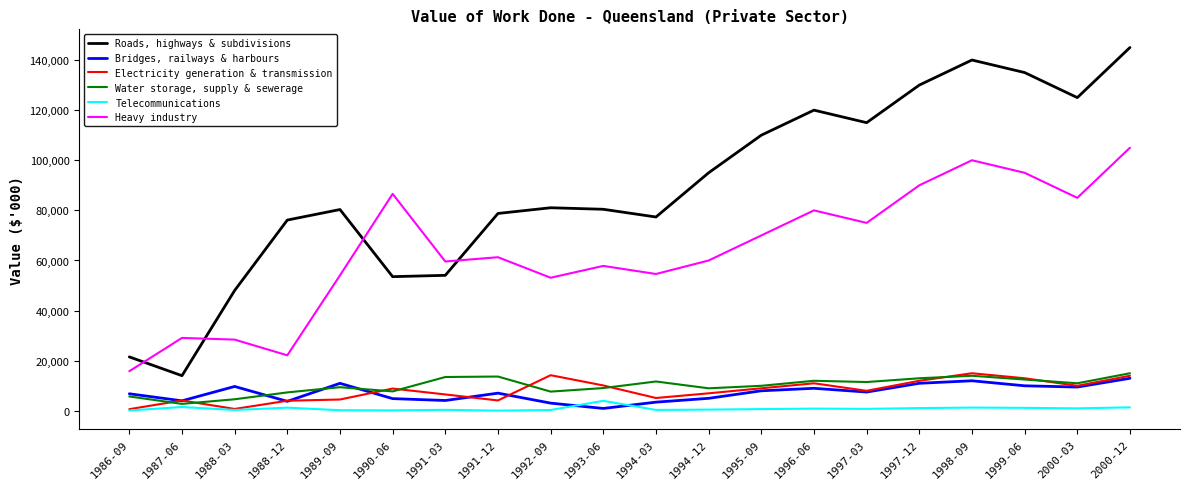

At 2000-03, list the series in order from smallest to largest.

Telecommunications, Bridges, railways & harbours, Electricity generation & transmission, Water storage, supply & sewerage, Heavy industry, Roads, highways & subdivisions